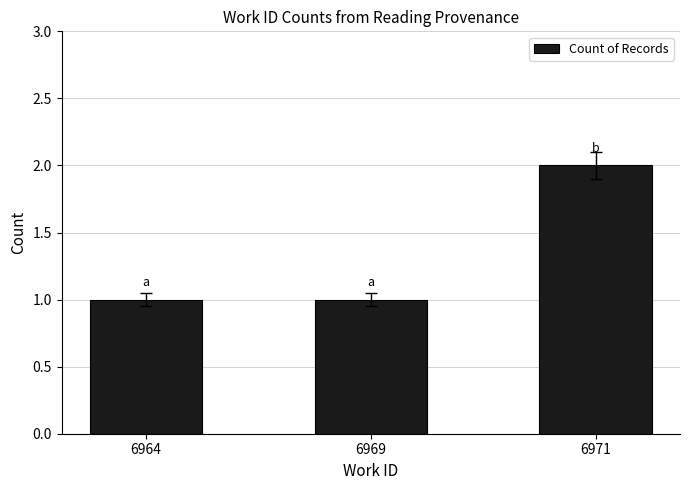

What is the greatest value displayed?

2